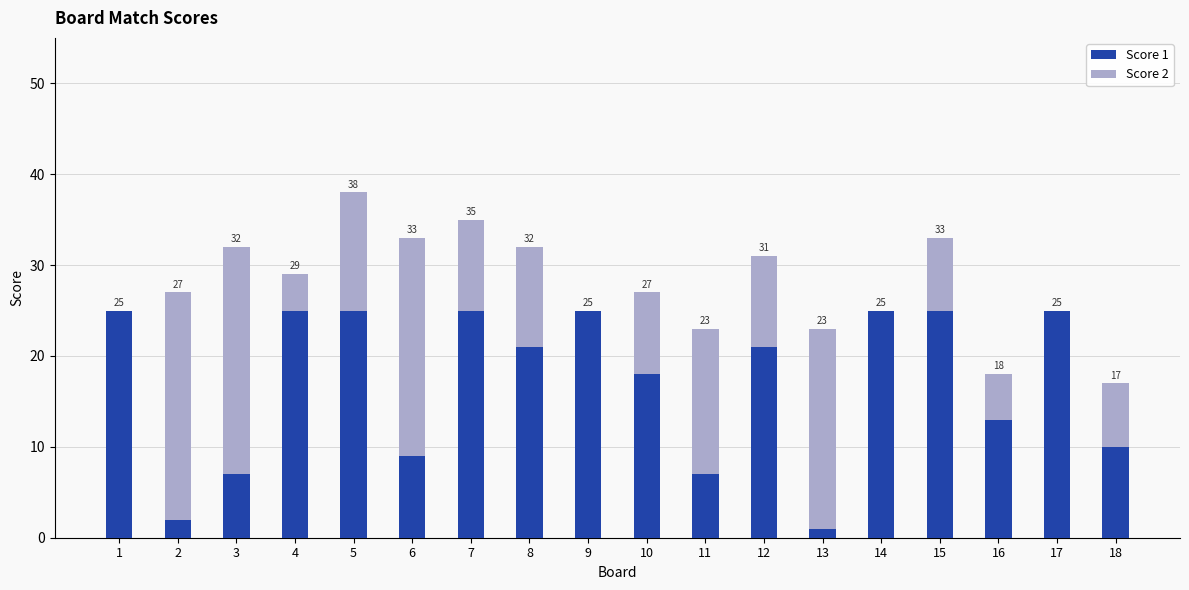

Between 13 and 4, which is larger?

4